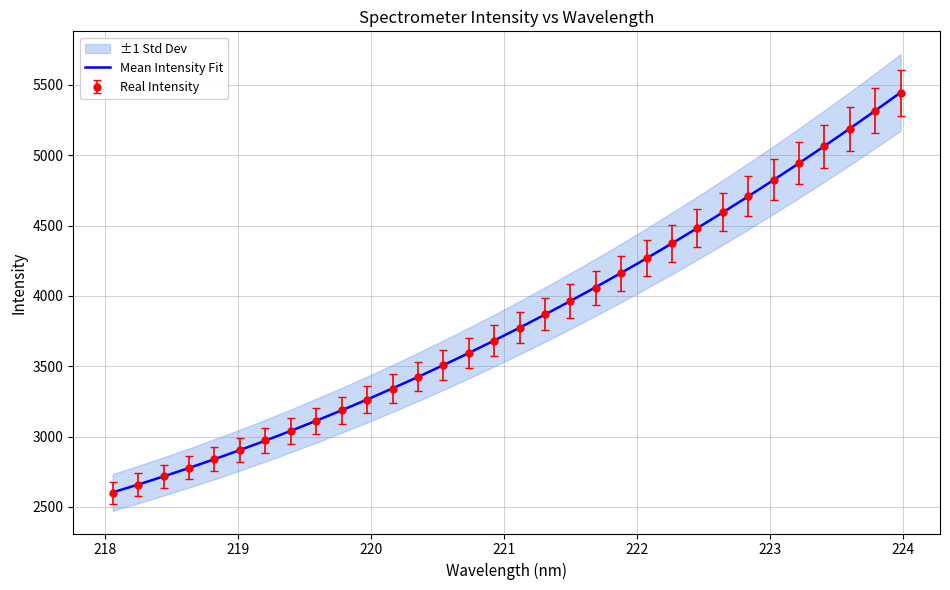

What is the lowest value of the Mean Intensity Fit series?

2602.7